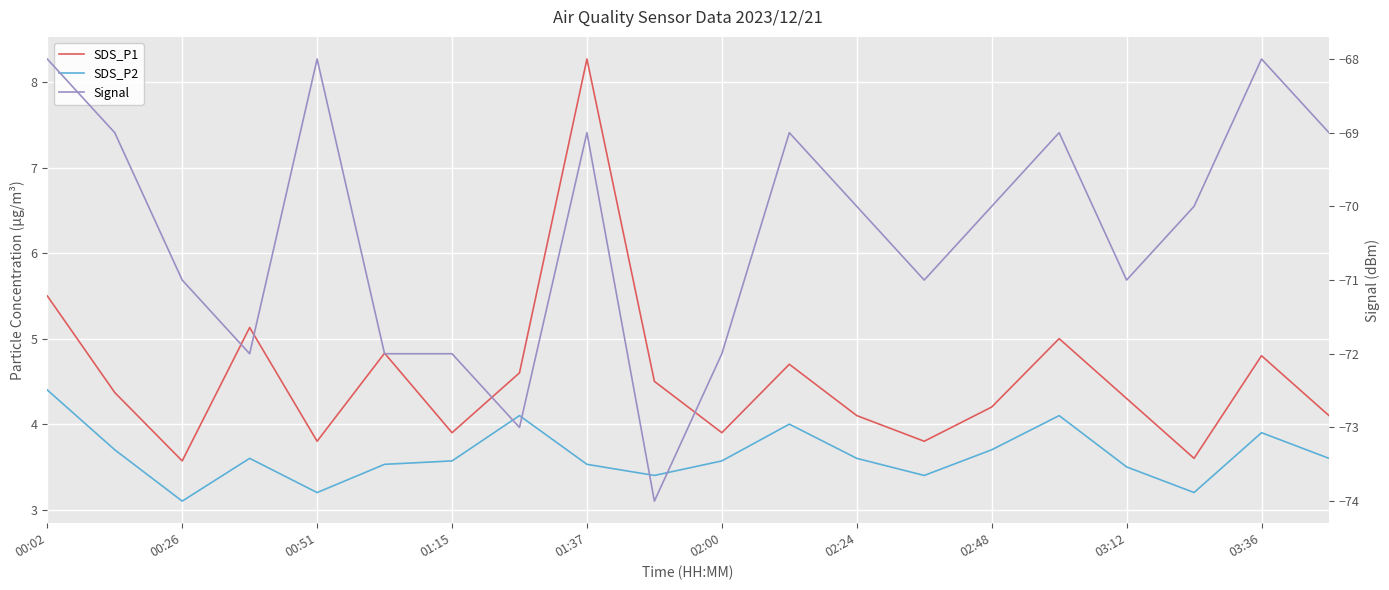

Where does the SDS_P1 series first go above 4?

00:02